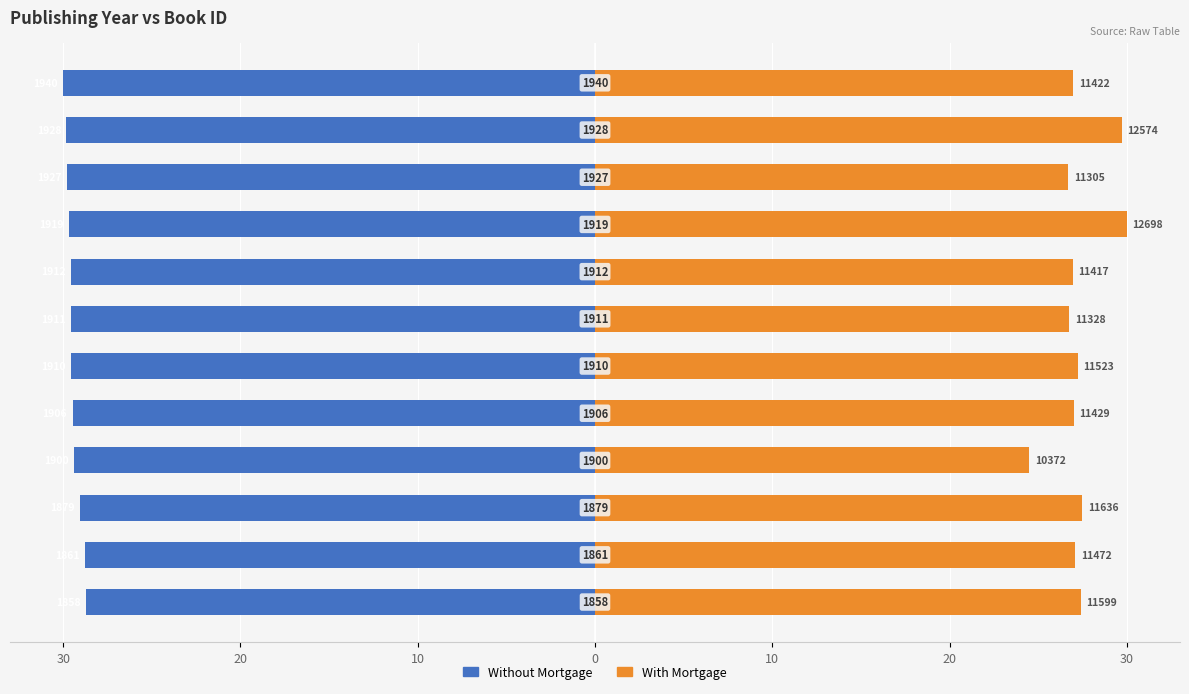

Between 10 and 10, which is larger?

10